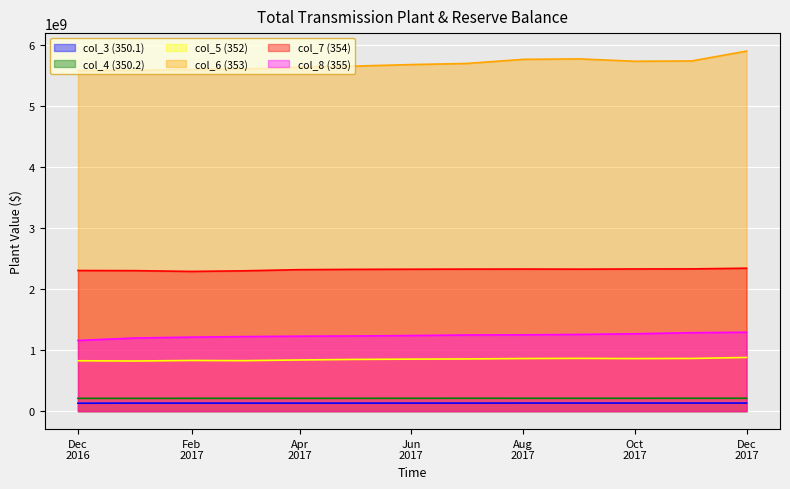

How many lines are shown in the chart?

6